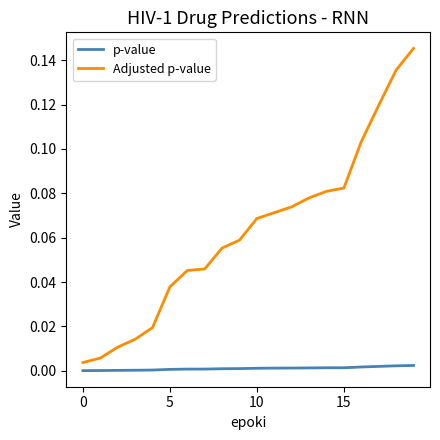

True or false: Adjusted p-value and p-value intersect in this chart.

False